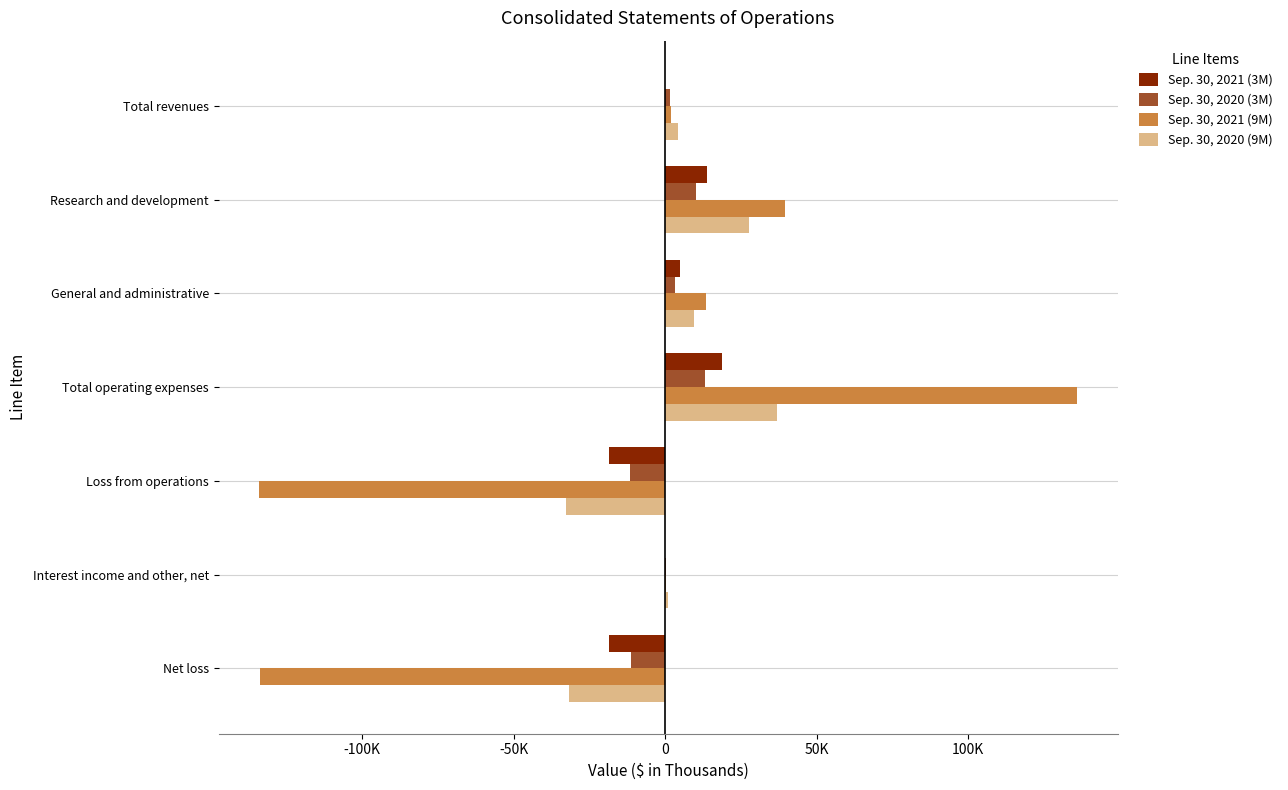

What are all the series names shown in the legend?

Sep. 30, 2021 (3M), Sep. 30, 2020 (3M), Sep. 30, 2021 (9M), Sep. 30, 2020 (9M)